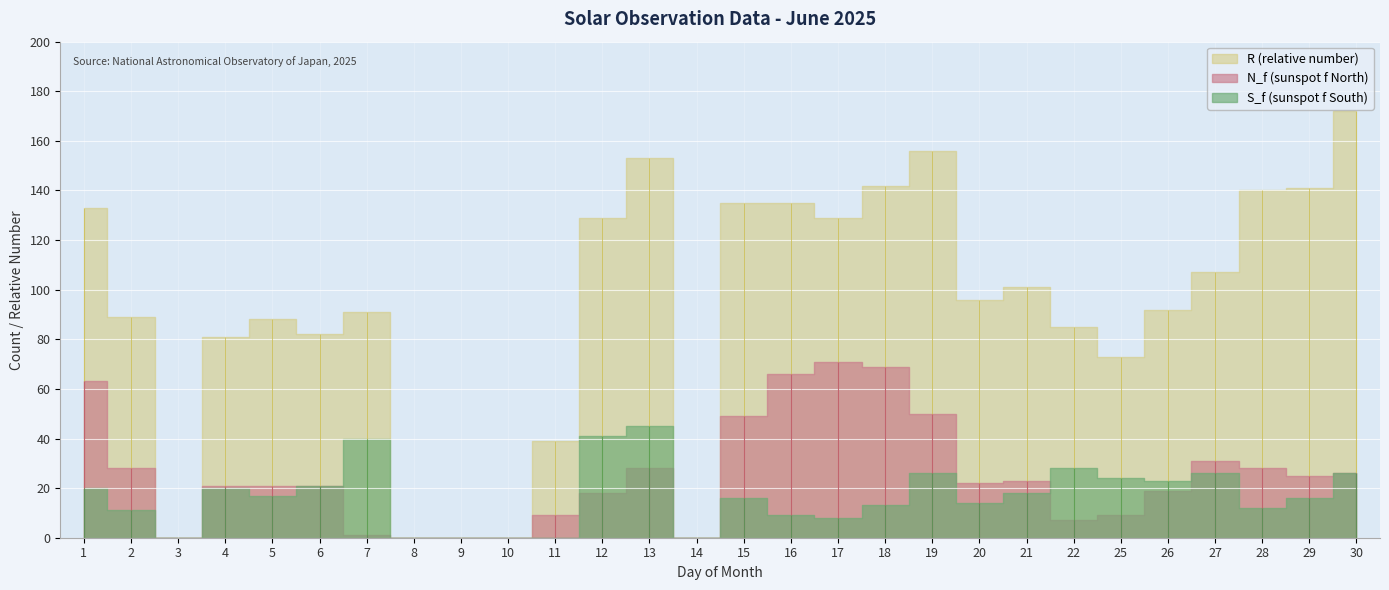

The value of S_f (sunspot f South) at 19 is 26. True or false?

True